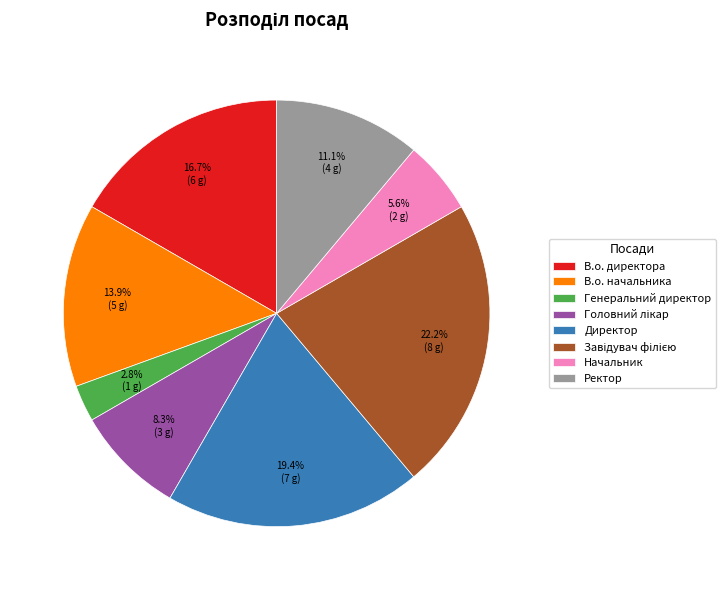

What is the total percentage of В.о. начальника and Директор?

33.3%